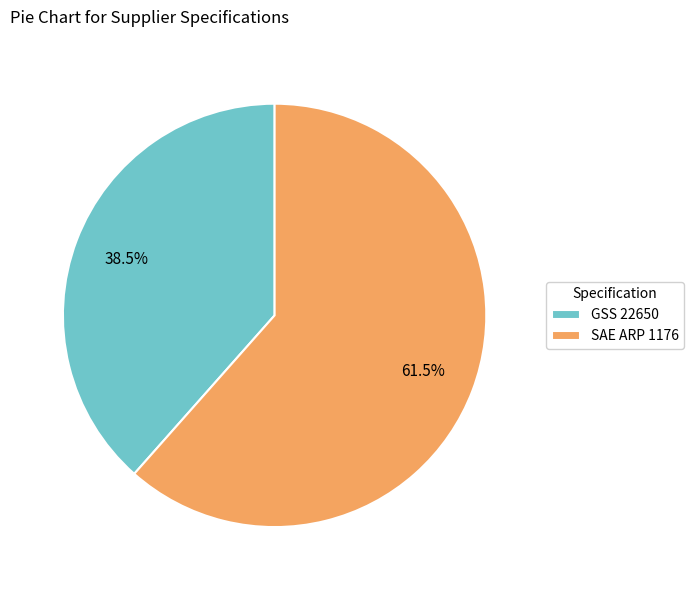

Which slice is the smallest?

GSS 22650